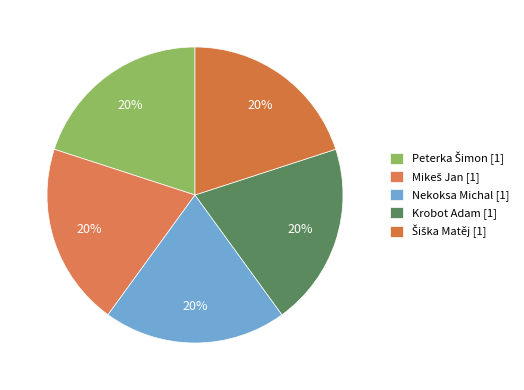

Does Krobot Adam account for over 50% of the chart?

No